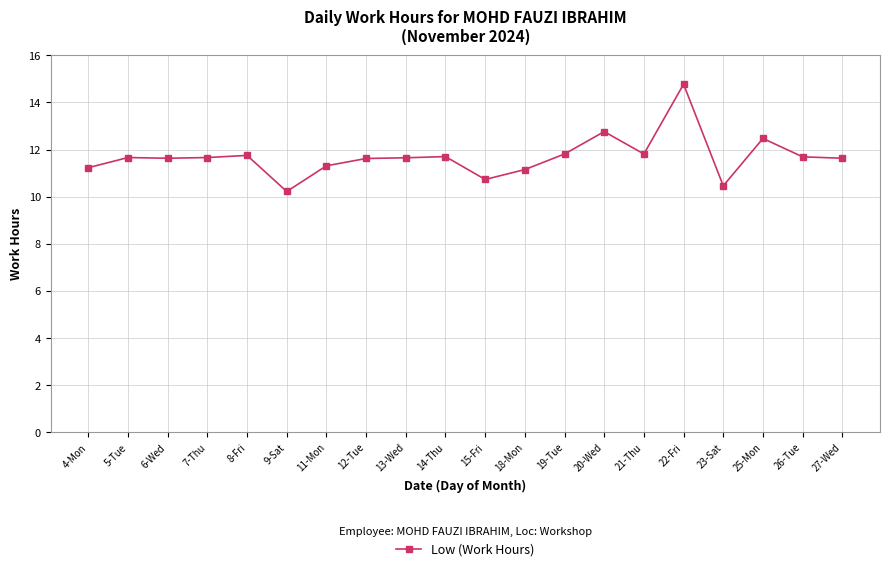

What is the difference between the second highest and second lowest values?

2.3